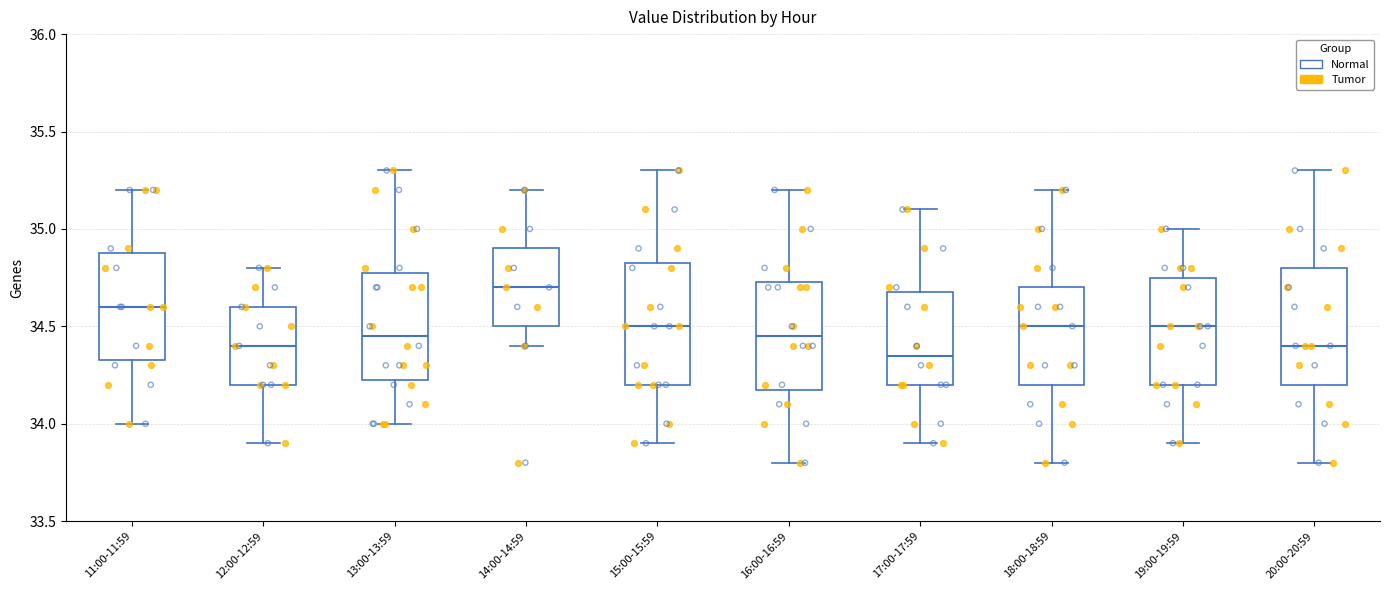

Reading left to right, transcribe this box plot: for each box, give where its median line is, the range the box spans, and where its two whiskers end, as read against the y-axis. The values are not printed on the chart, so give them approximately, as read against the axis.

11:00-11:59: median 34.60, box 34.35 to 34.90, whiskers 34.00 to 35.20
12:00-12:59: median 34.40, box 34.20 to 34.60, whiskers 33.90 to 34.80
13:00-13:59: median 34.45, box 34.25 to 34.80, whiskers 34.00 to 35.30
14:00-14:59: median 34.70, box 34.50 to 34.90, whiskers 34.40 to 35.20
15:00-15:59: median 34.50, box 34.20 to 34.85, whiskers 33.90 to 35.30
16:00-16:59: median 34.45, box 34.20 to 34.75, whiskers 33.80 to 35.20
17:00-17:59: median 34.35, box 34.20 to 34.70, whiskers 33.90 to 35.10
18:00-18:59: median 34.50, box 34.20 to 34.70, whiskers 33.80 to 35.20
19:00-19:59: median 34.50, box 34.20 to 34.75, whiskers 33.90 to 35.00
20:00-20:59: median 34.40, box 34.20 to 34.80, whiskers 33.80 to 35.30